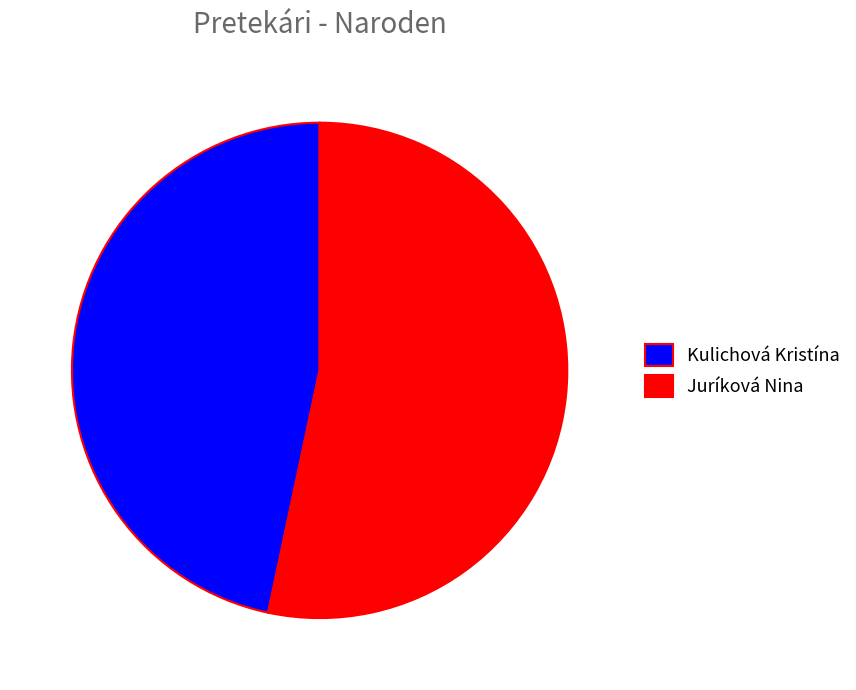

How many slices are in this pie chart?

2